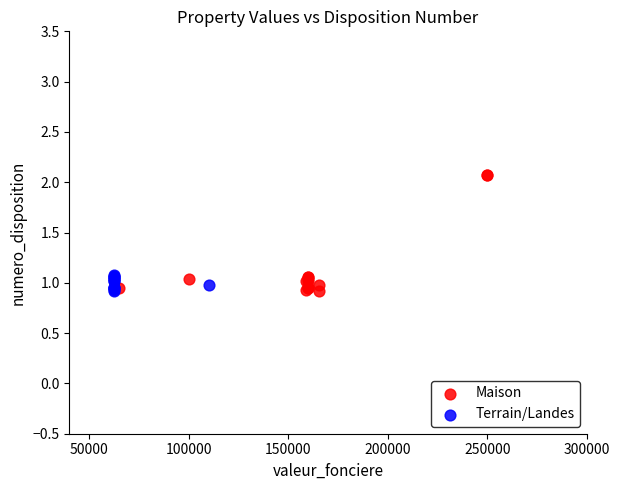

Which series has the largest Y range (max minus min)?

Maison